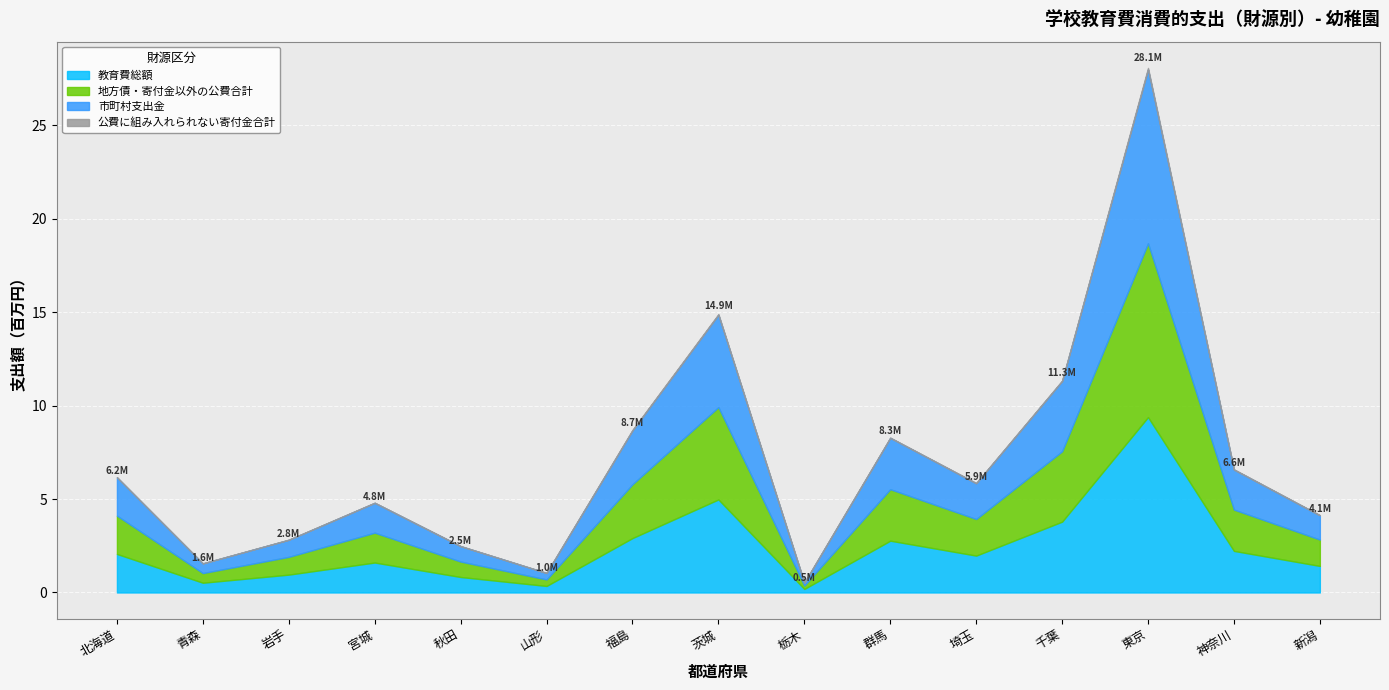

Which category has the lowest value in the 市町村支出金 series?

栃木